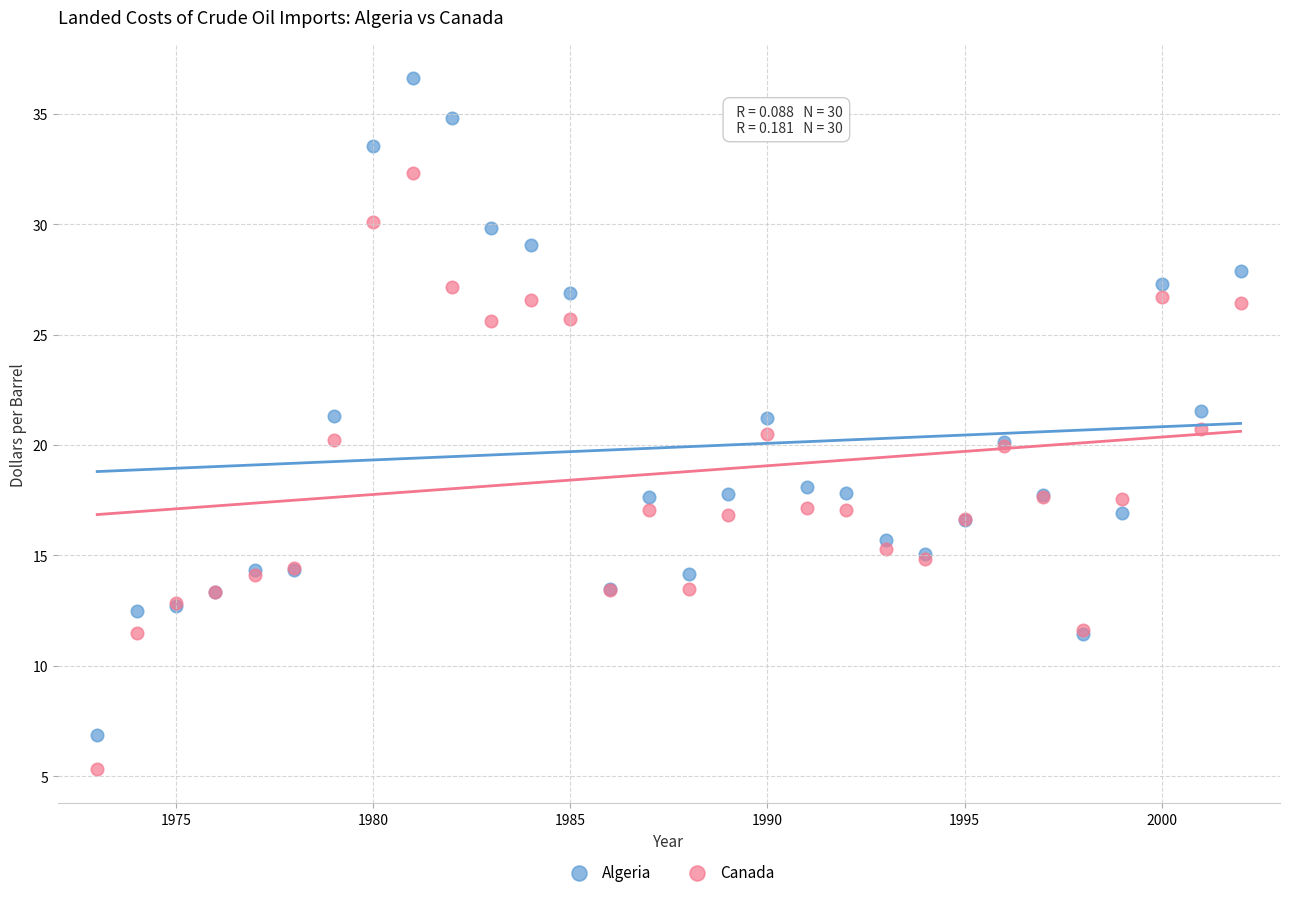

Which series reaches the minimum Y coordinate?

Canada